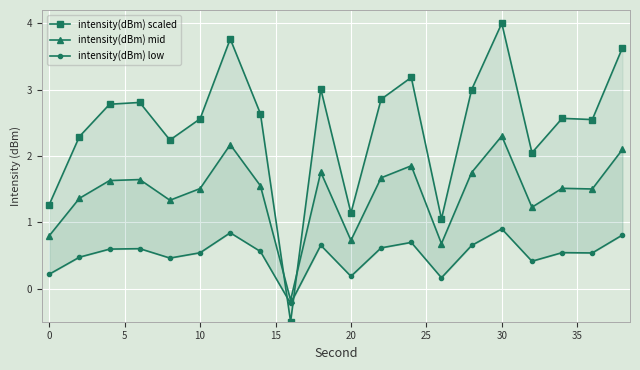

After their last crossing, which series has the higher values: intensity(dBm) scaled or intensity(dBm) mid?

intensity(dBm) scaled